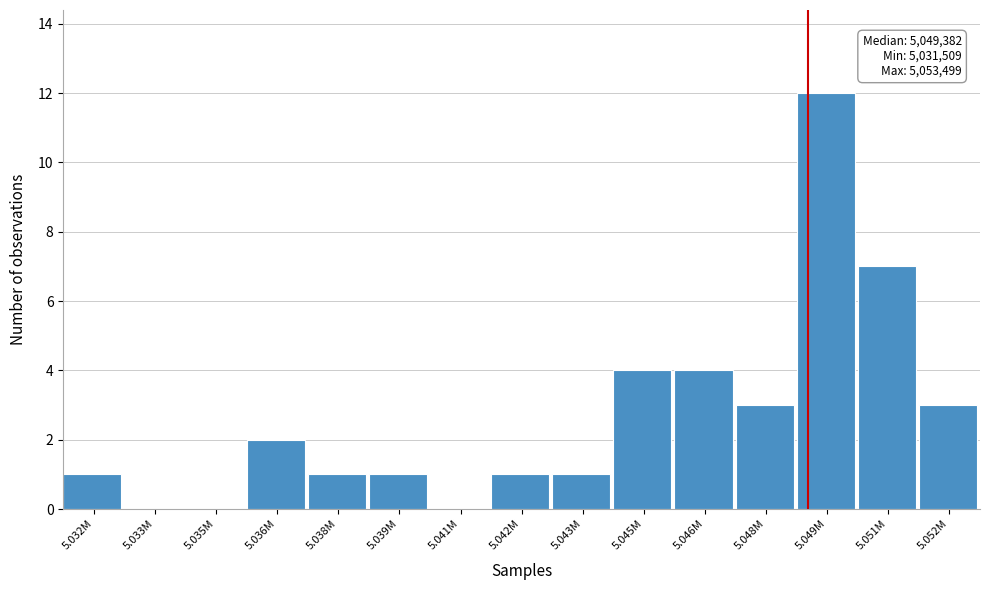

Reading left to right, list all the values displayed in this chart.

5.032M=1	5.033M=0	5.035M=0	5.036M=2	5.038M=1	5.039M=1	5.041M=0	5.042M=1	5.043M=1	5.045M=4	5.046M=4	5.048M=3	5.049M=12	5.051M=7	5.052M=3